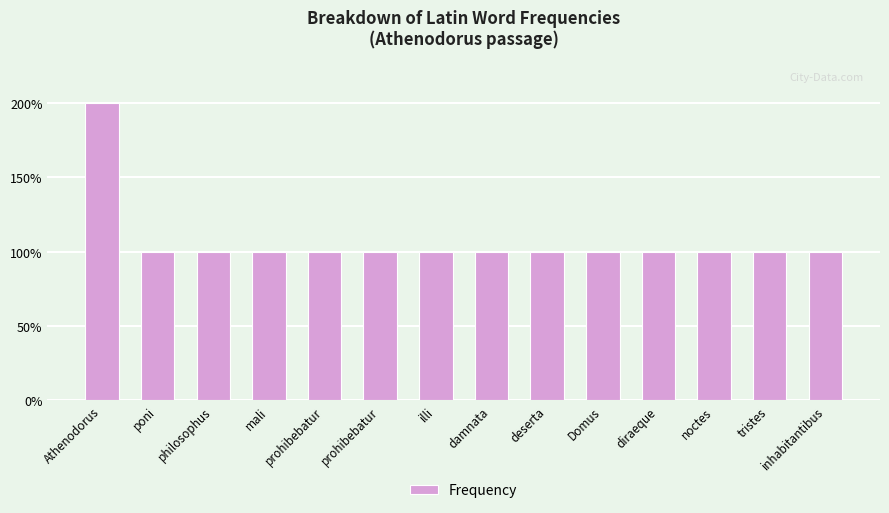

Reading right to left, list all the values displayed in this chart.

inhabitantibus=1	tristes=1	noctes=1	diraeque=1	Domus=1	deserta=1	damnata=1	illi=1	prohibebatur=1	prohibebatur=1	mali=1	philosophus=1	poni=1	Athenodorus=2